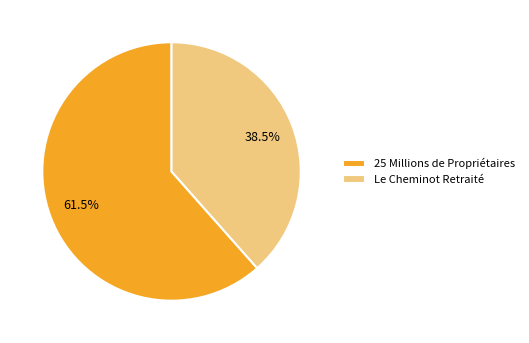

Count the number of slices in the pie.

2